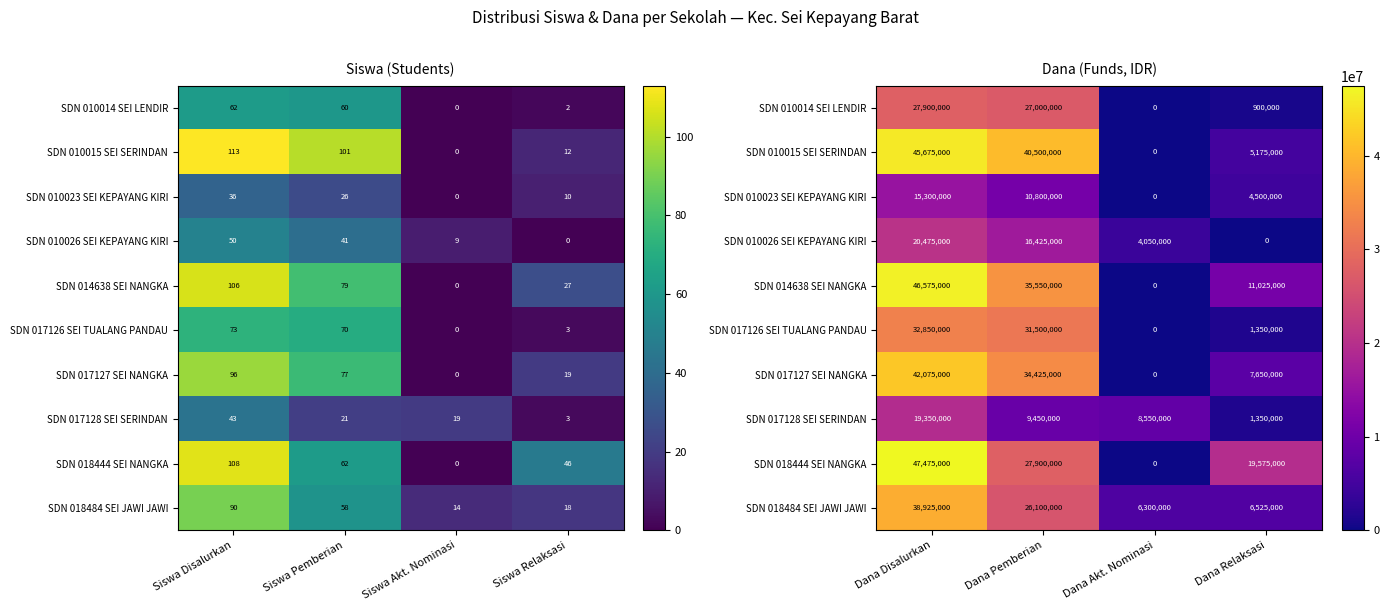

What is the difference between the second highest and minimum values in the SDN 017128 SEI SERINDAN series?

8100000